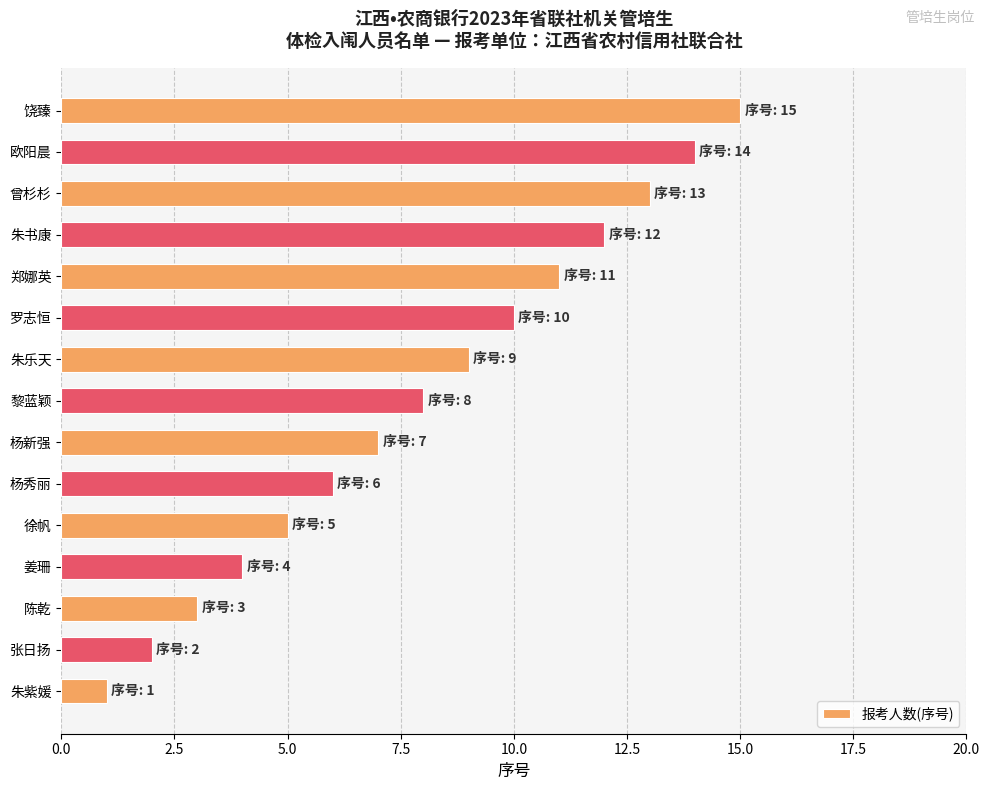

List the labels in order of value, largest first.

饶臻, 欧阳晨, 曾杉杉, 朱书康, 郑娜英, 罗志恒, 朱乐天, 黎蓝颖, 杨新强, 杨秀丽, 徐帆, 姜珊, 陈乾, 张日扬, 朱紫媛